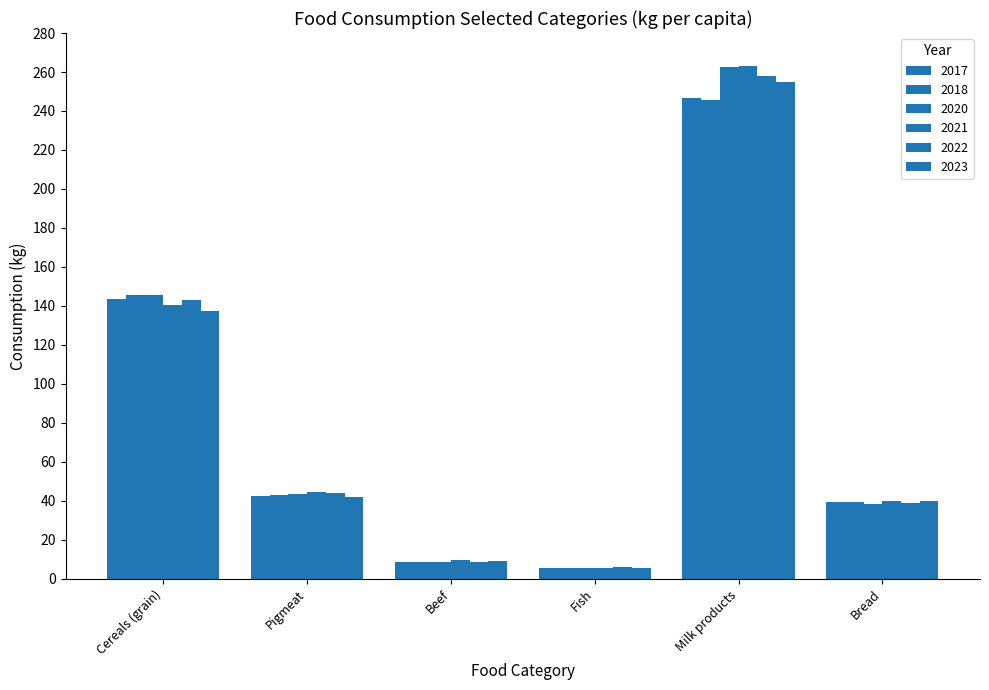

How many values in the 2023 series are below 41?

3